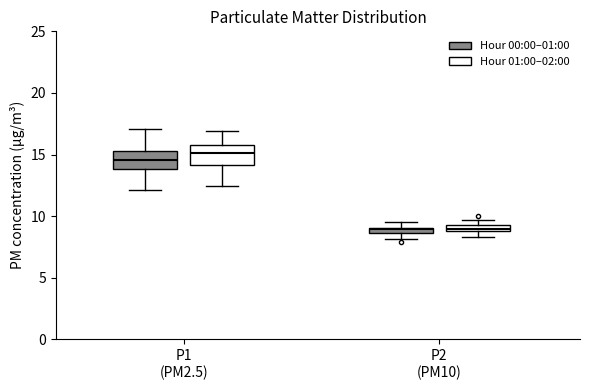

Where is the upper edge of the box for P2 (PM10) (Hour 01:00–02:00) on the y-axis? The values are not printed on the chart, so give them approximately, as read against the axis.

9.5